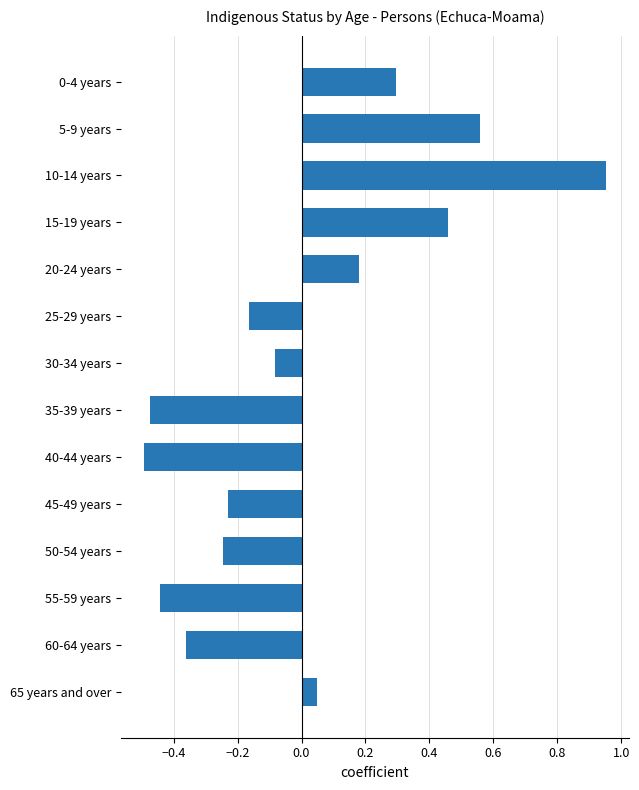

Which label corresponds to the largest value in the chart?

10-14 years